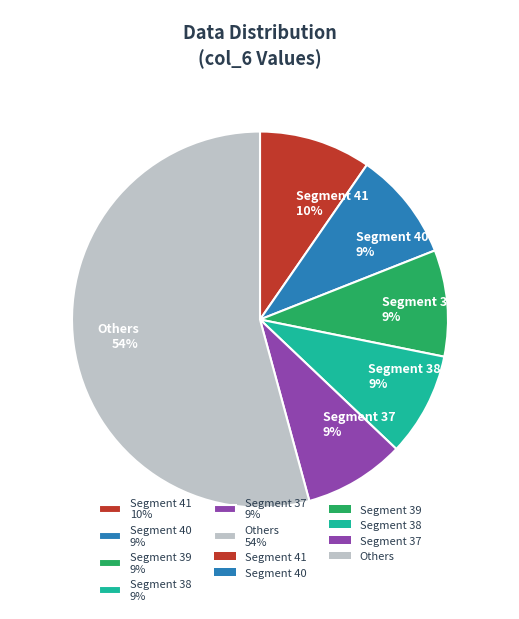

True or false: Segment 40 9% accounts for 9% of the total.

True